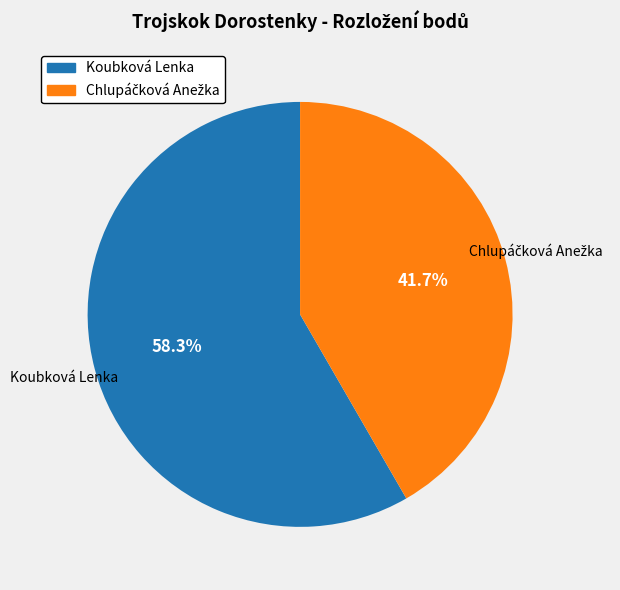

Does Koubková Lenka represent more than half of the total?

Yes